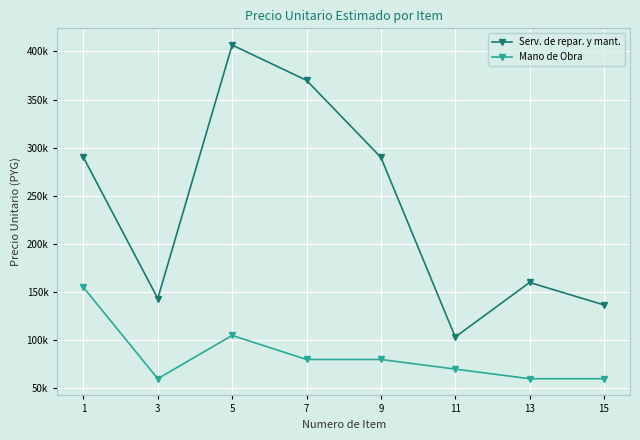

Is this an area chart (filled region under the line)?

No